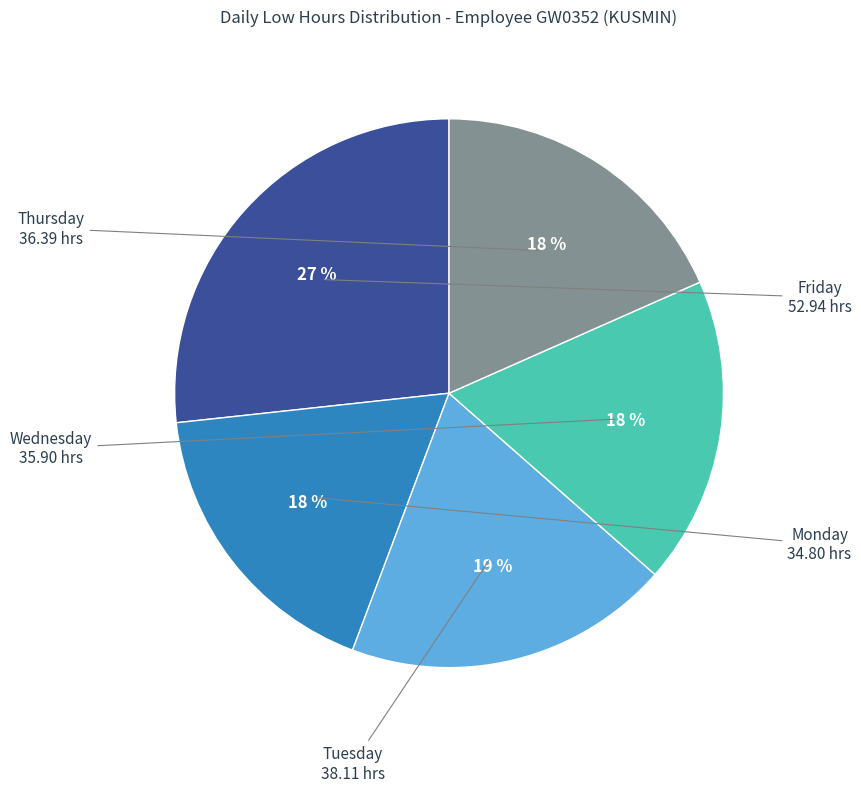

To the nearest percent, what is the average slice percentage?

20%